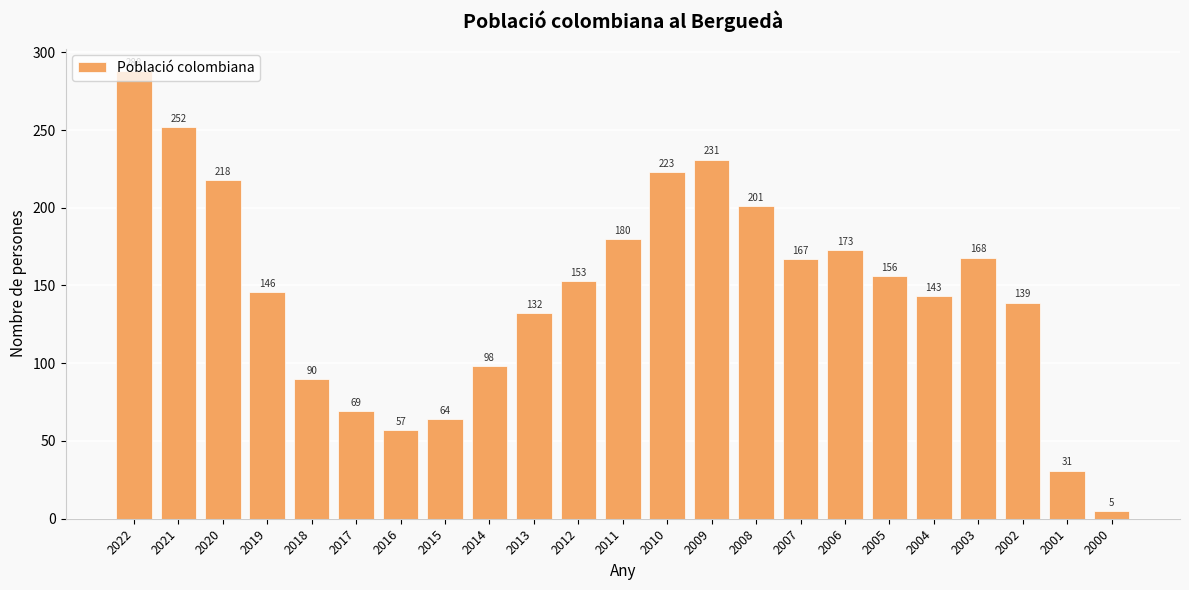

What is the smallest value displayed?

5